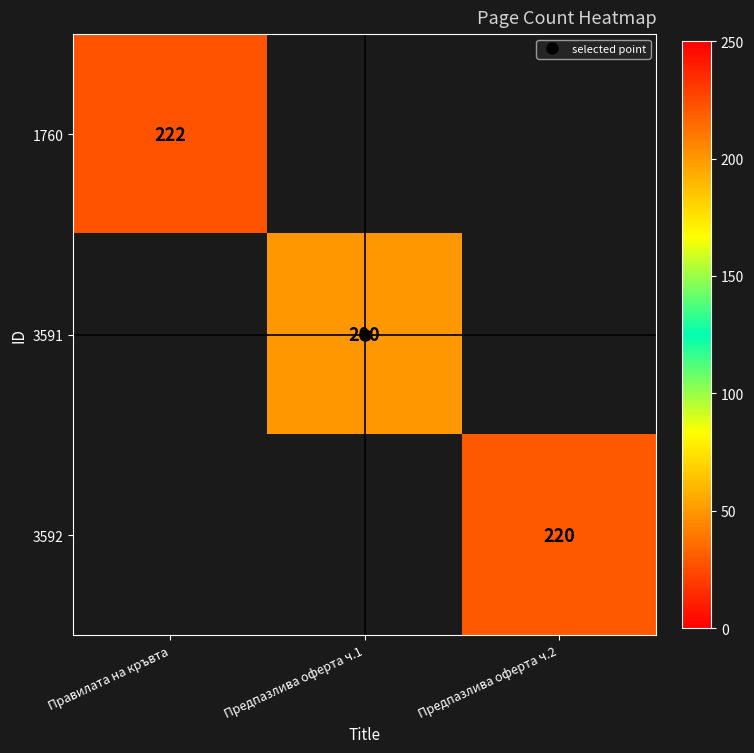

True or false: 3591 has a value of 40.3 at Предпазлива оферта ч.1.

False